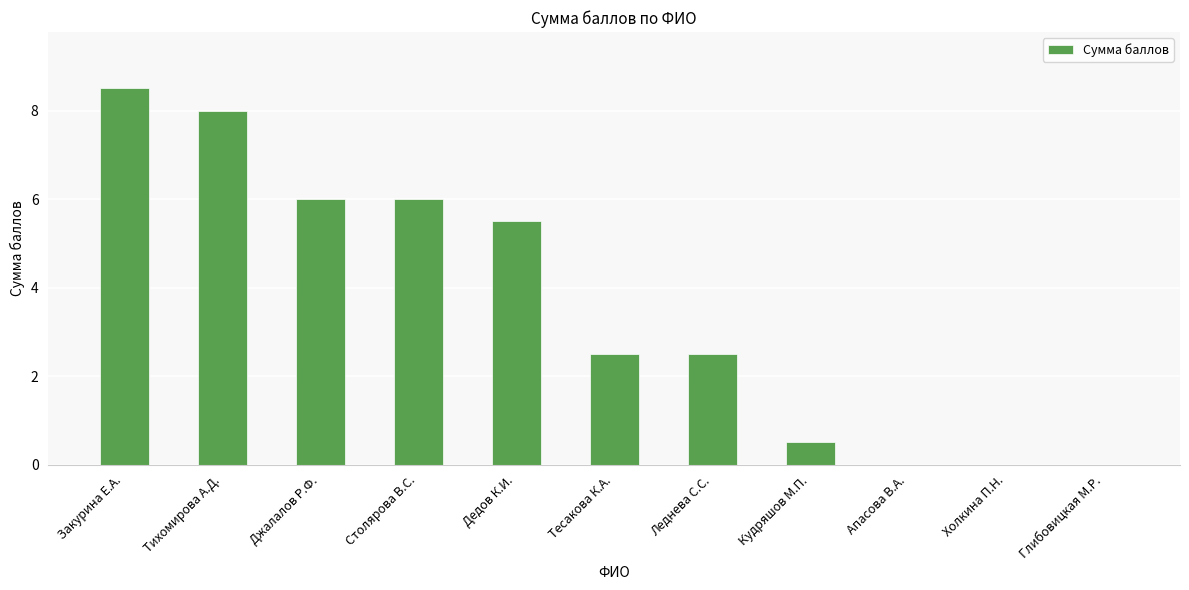

Between Дедов К.И. and Леднева С.С., which is larger?

Дедов К.И.